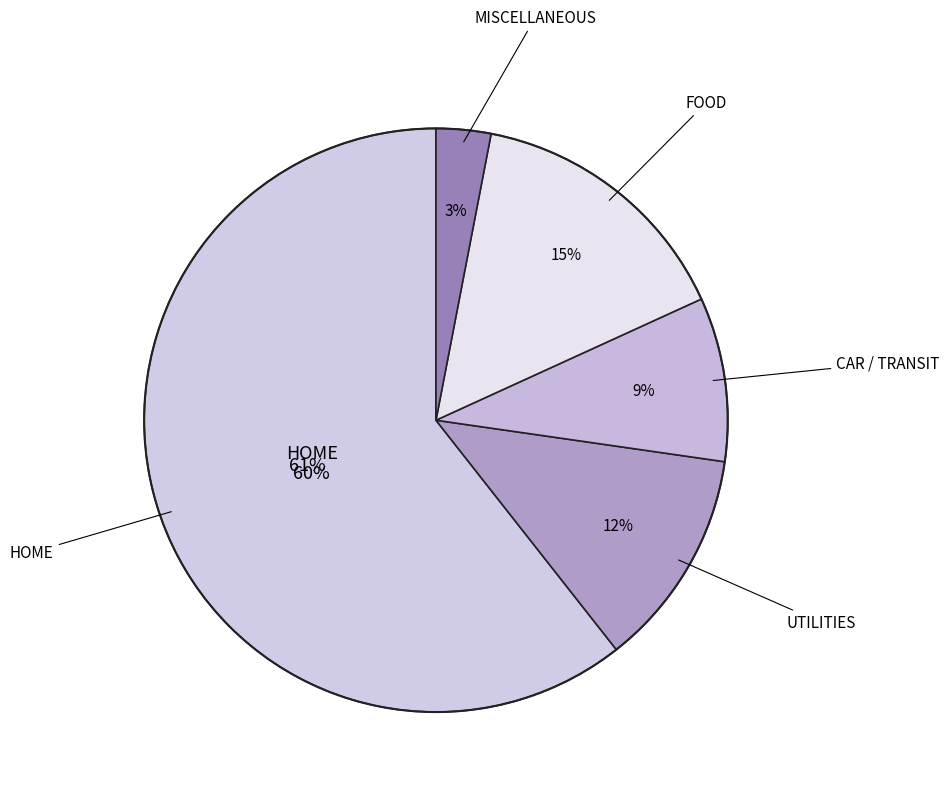

How many segments does this pie chart have?

5